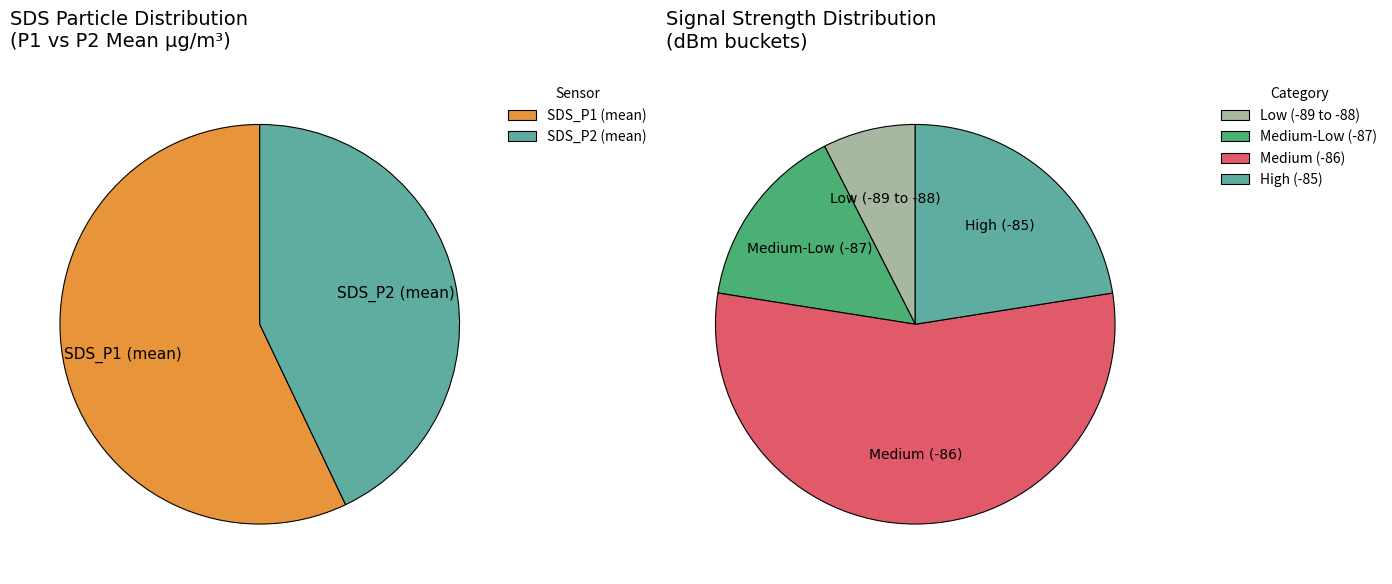

To the nearest percent, what is the difference between the 39 and 15 slice percentages?

1%